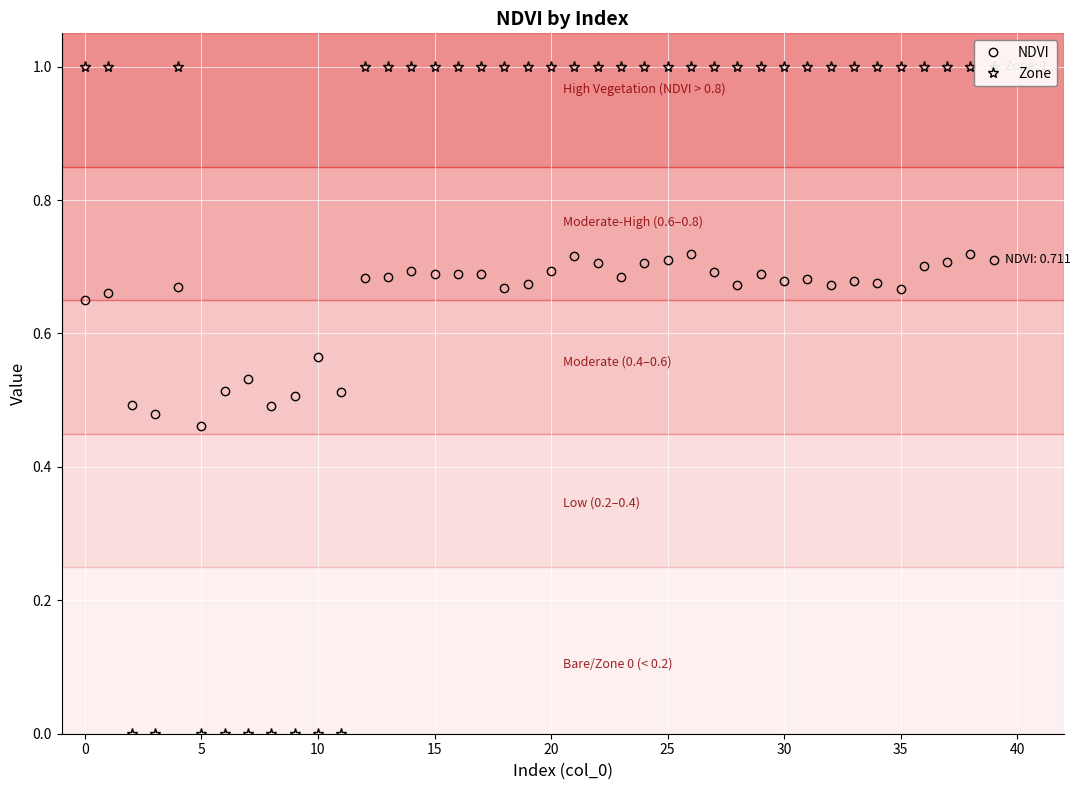

Is it true that NDVI equals 0.7 at 20?

True